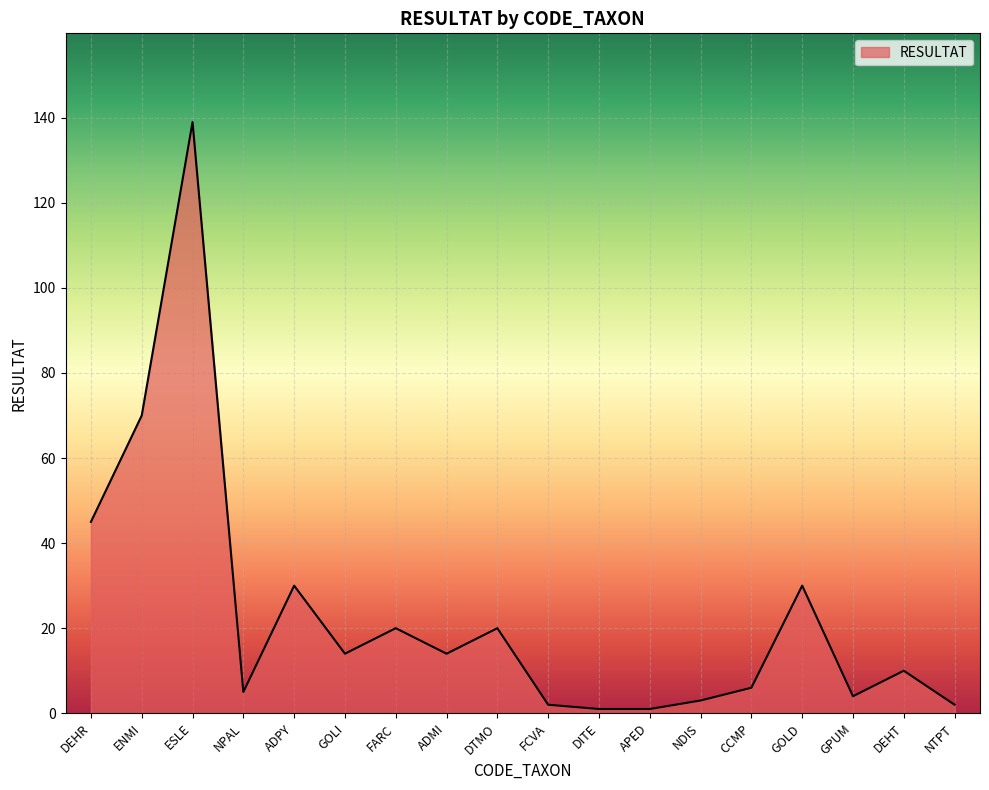

The chart shows a value of 6 at CCMP. True or false?

True